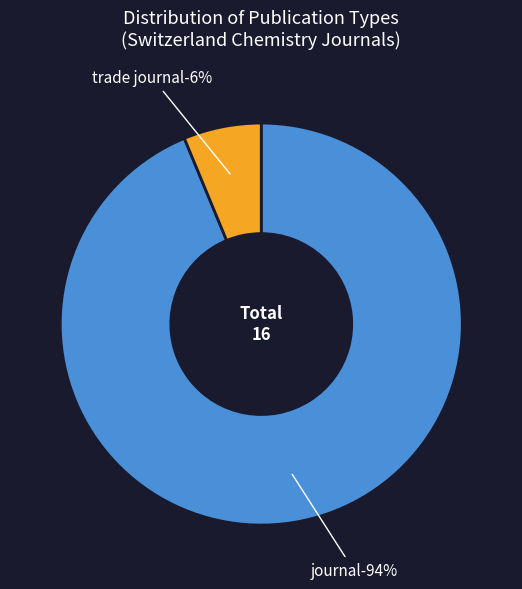

What is the change in value from journal to trade journal?

-14